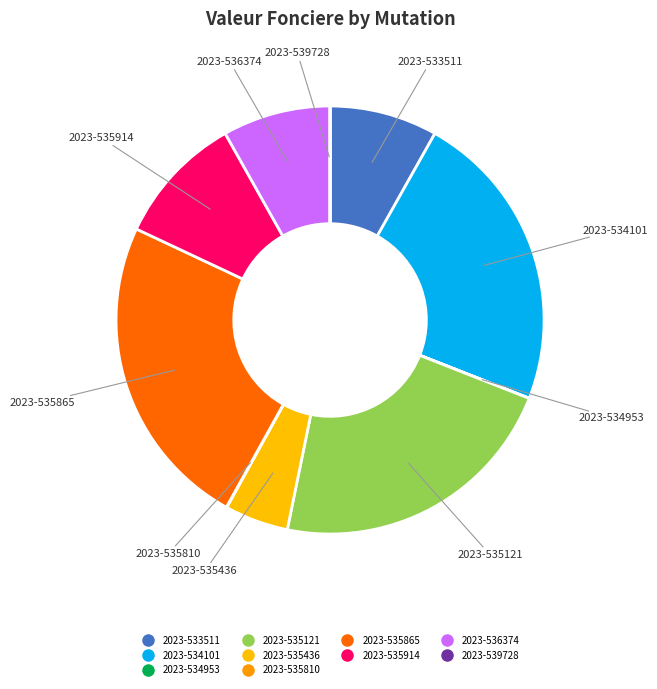

Is 2023-535865 the majority of the pie?

No